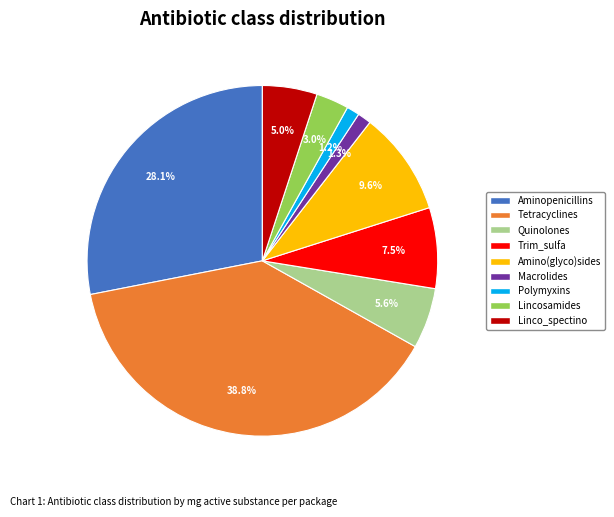

Does Amino(glyco)sides represent more than half of the total?

No